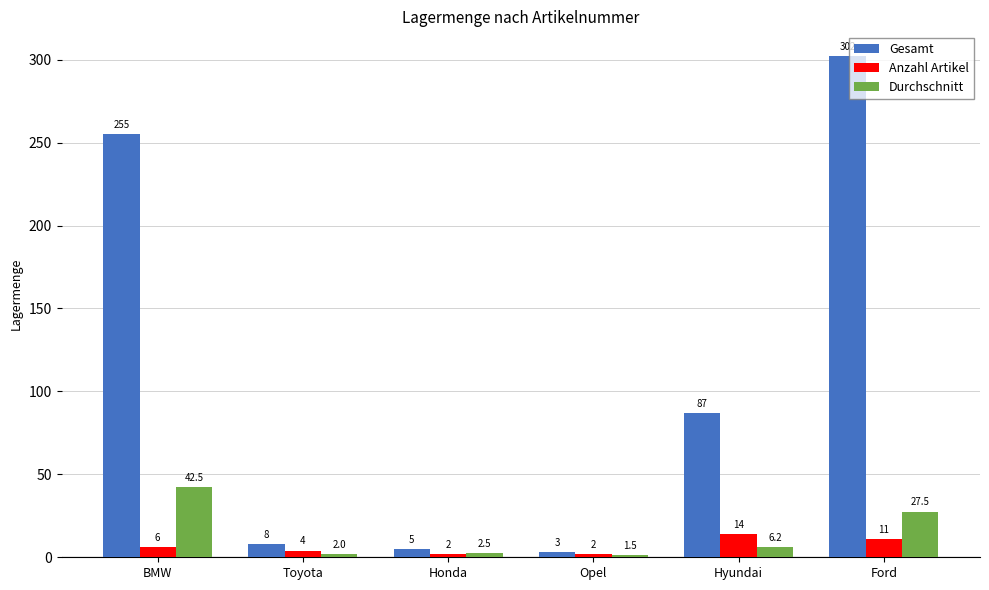

How many bars are there in total?

18